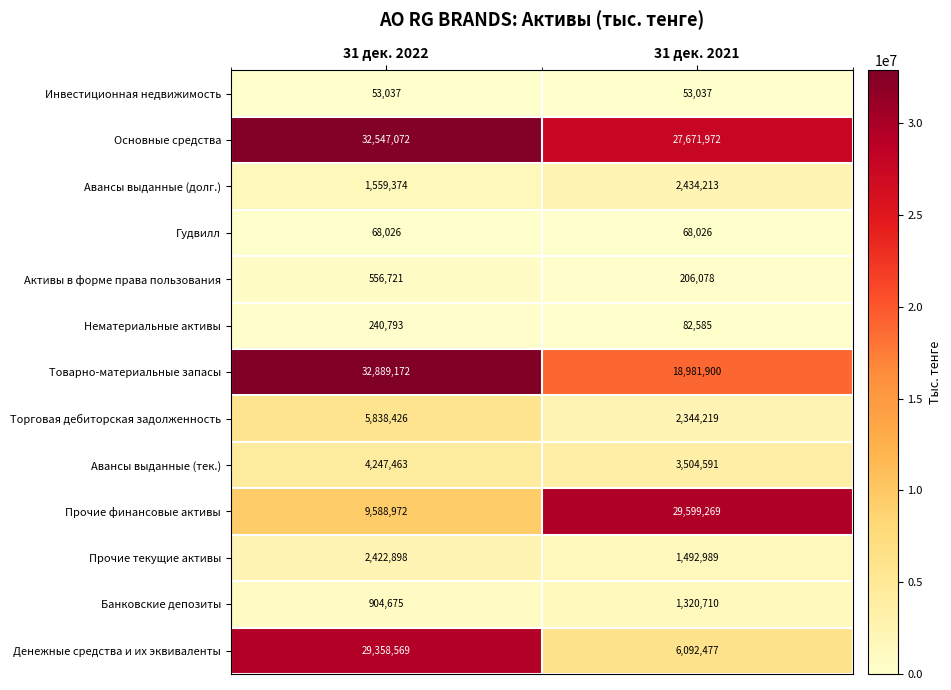

List the series in order of their peak value, lowest first.

Инвестиционная недвижимость, Гудвилл, Нематериальные активы, Активы в форме права пользования, Банковские депозиты, Прочие текущие активы, Авансы выданные (долг.), Авансы выданные (тек.), Торговая дебиторская задолженность, Денежные средства и их эквиваленты, Прочие финансовые активы, Основные средства, Товарно-материальные запасы